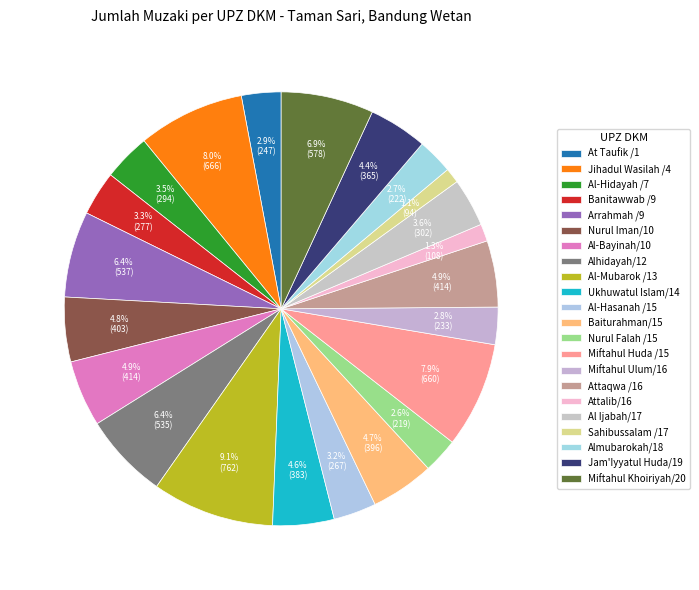

To the nearest percent, what is the combined percentage of Al Ijabah/17 and Arrahmah /9?

10%